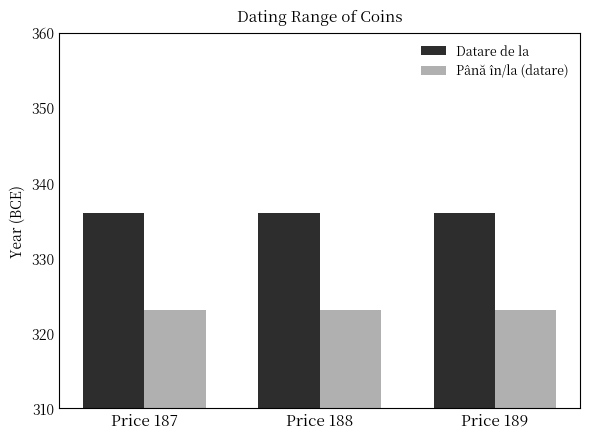

What is the sum of the Până în/la (datare) values at Price 189 and Price 187?

646